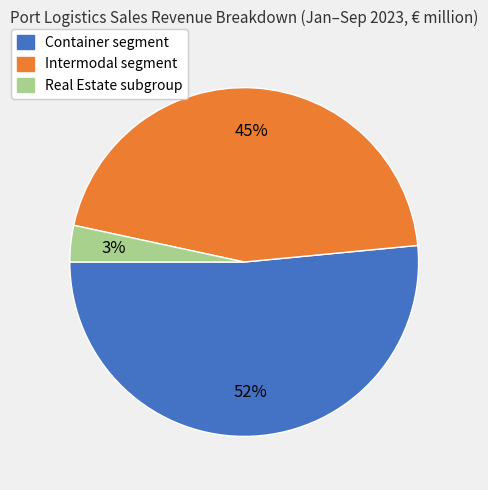

To the nearest percent, what is the average slice percentage?

33%